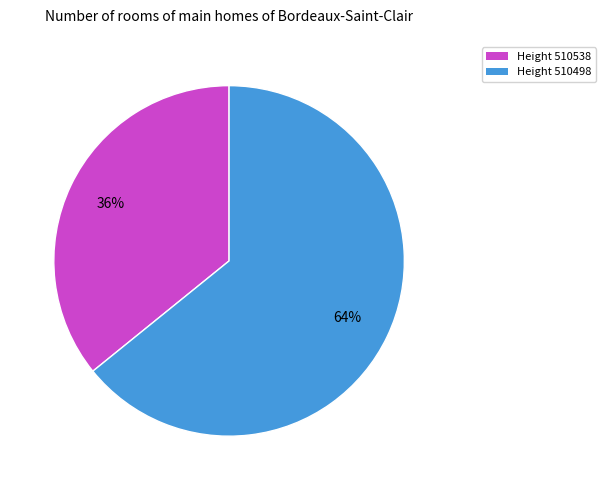

Does any single category account for the majority?

Yes